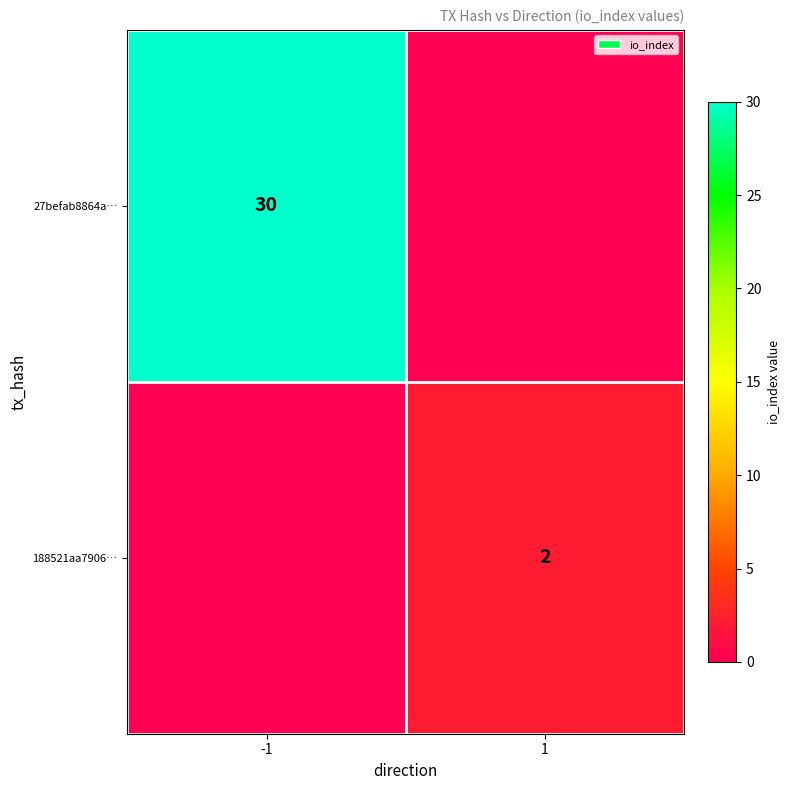

True or false: 27befab8864a… has a value of 54 at -1.

False